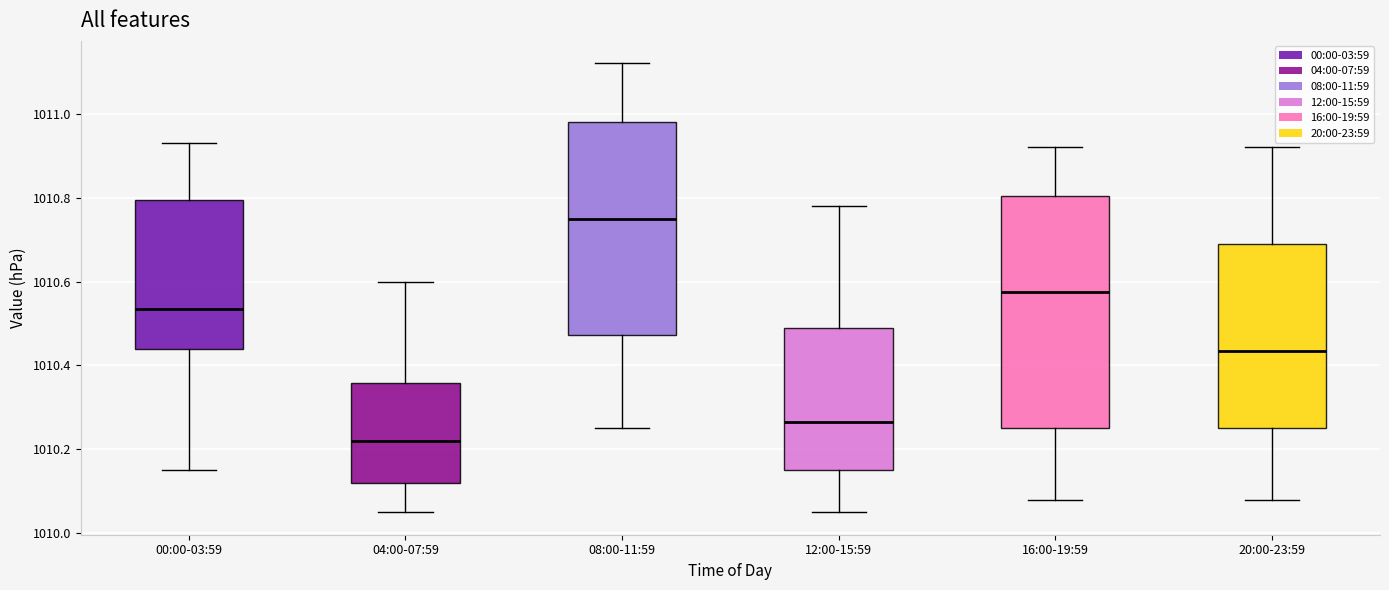

Comparing the boxes themselves (not the whiskers), which one is the tallest?

16:00-19:59